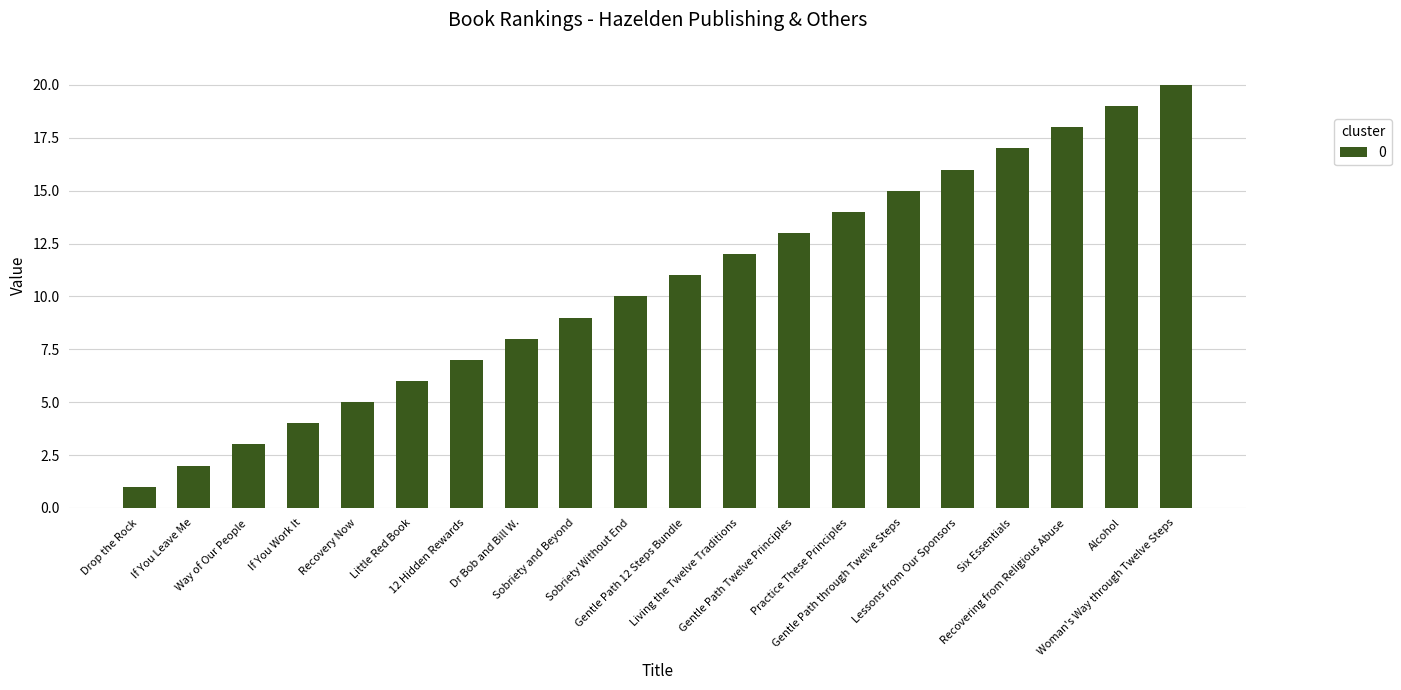

What value does the data have at Gentle Path through Twelve Steps, to the nearest 5?

15